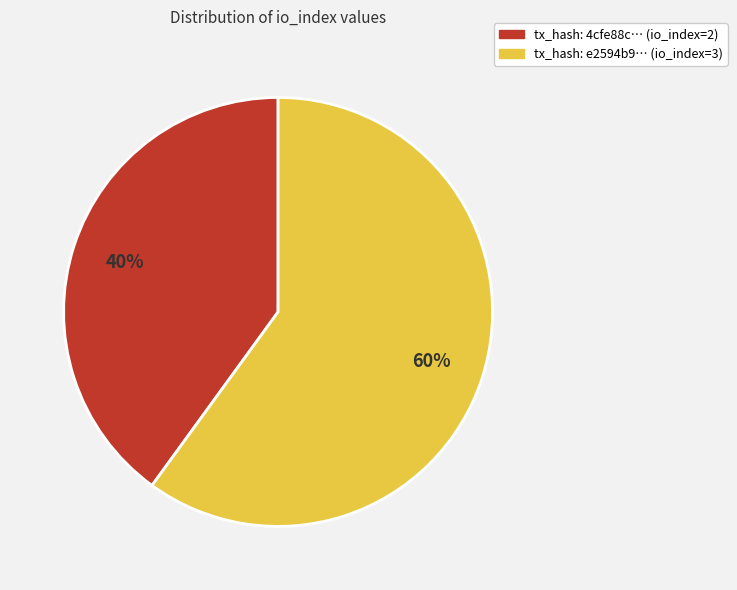

To the nearest percent, what is the difference between the largest and smallest slice percentages?

20%